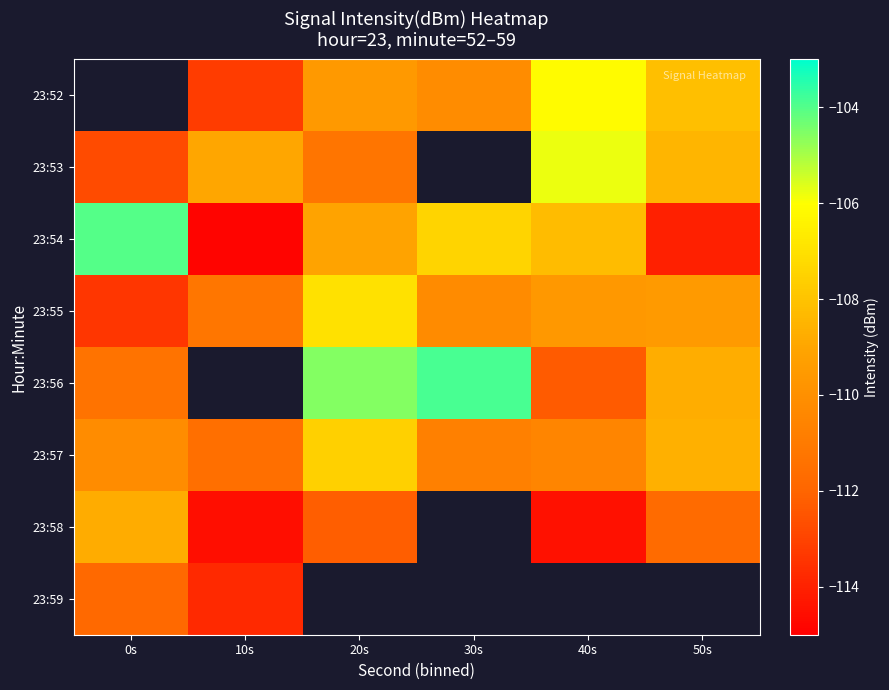

Where is 23:53 nearest to the value -109?

10s